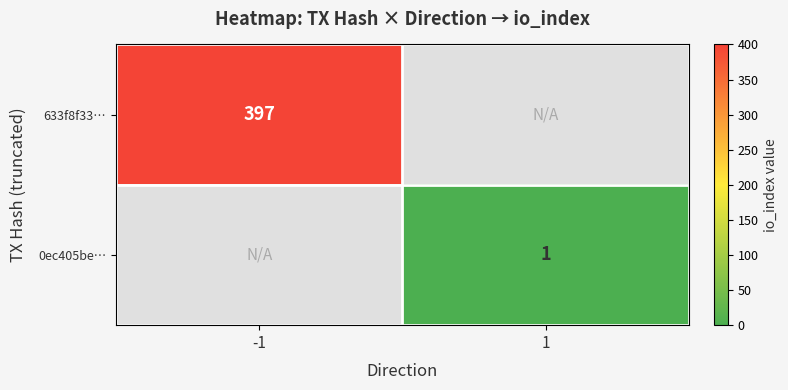

The value of 633f8f33… at -1 is 397. True or false?

True